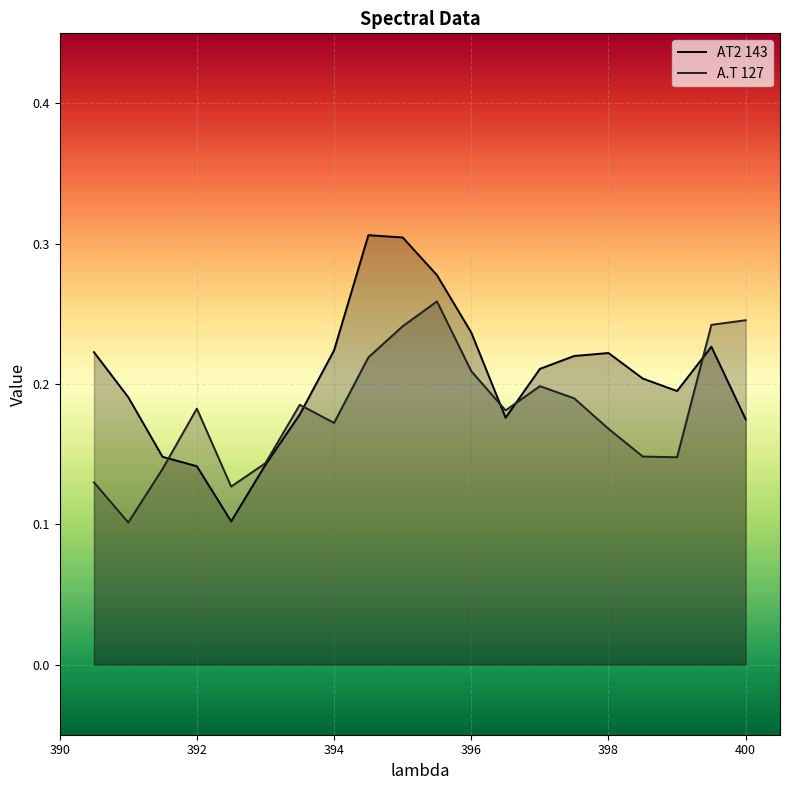

Rank the series by their average value, from highest to lowest.

AT2 143, A.T 127